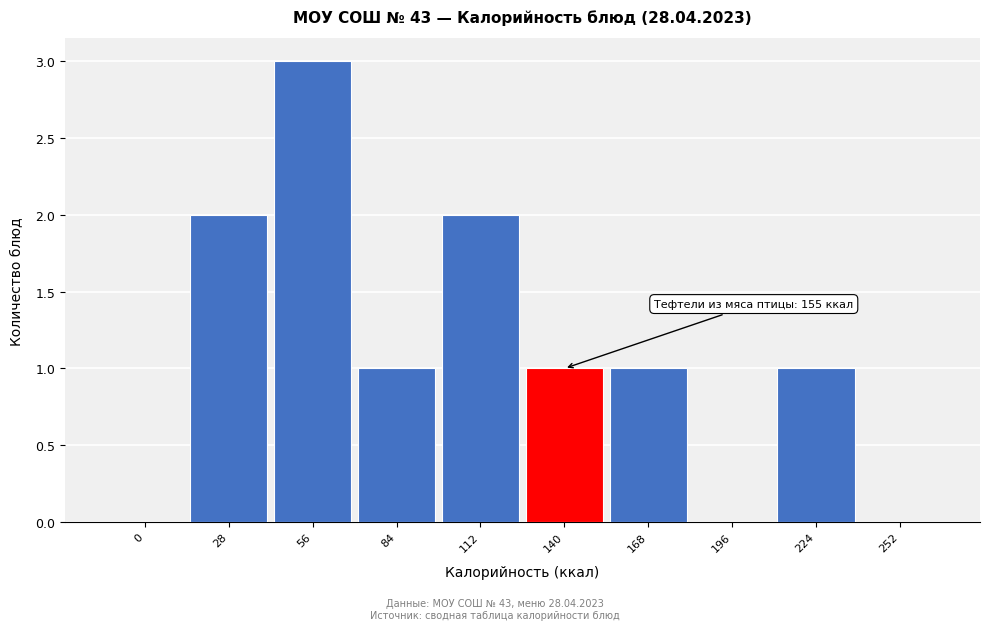

Reading right to left, what are all the values shown in this chart?

252=0	224=1	196=0	168=1	140=1	112=2	84=1	56=3	28=2	0=0